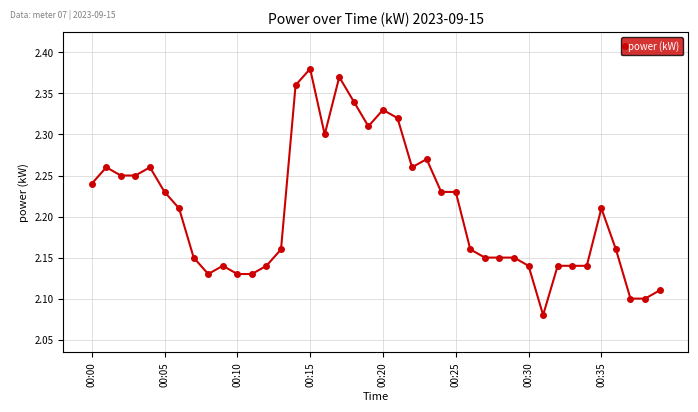

Count the values in the range 2 to 3.

40